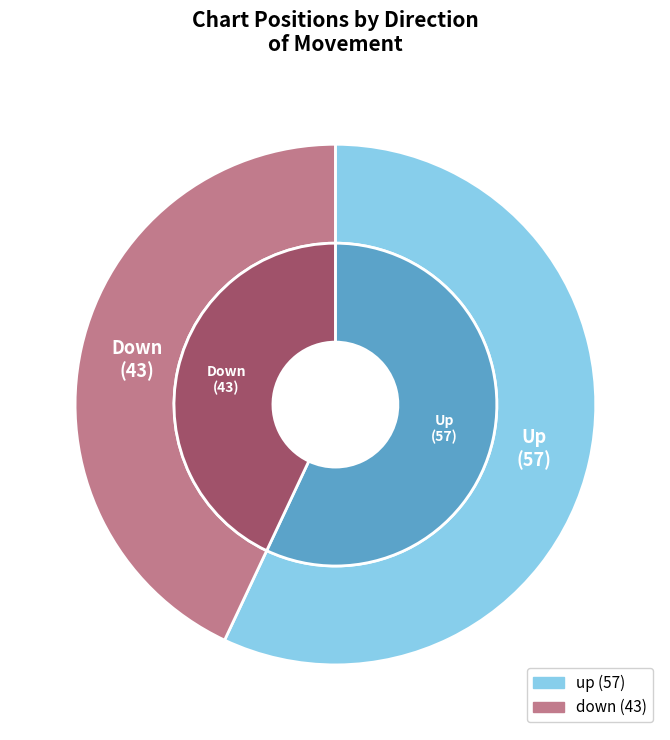

How many segments does this pie chart have?

2